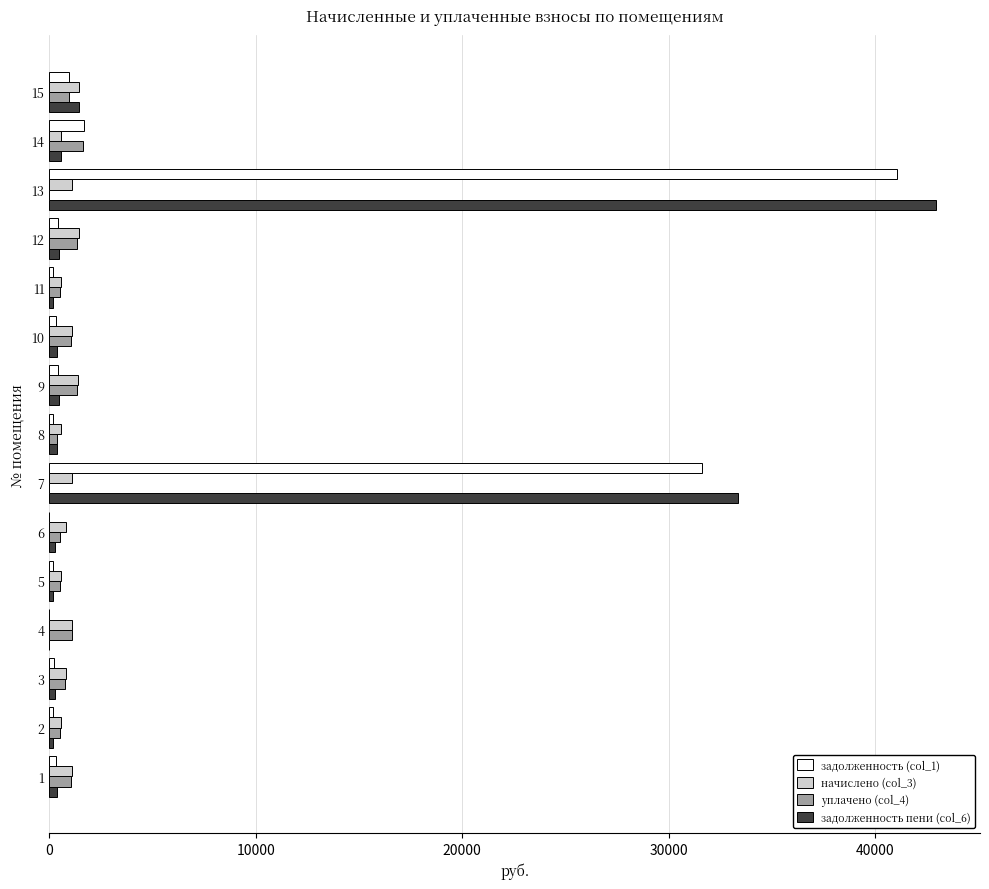

The value of задолженность (col_1) at 6 is 0.0. True or false?

True